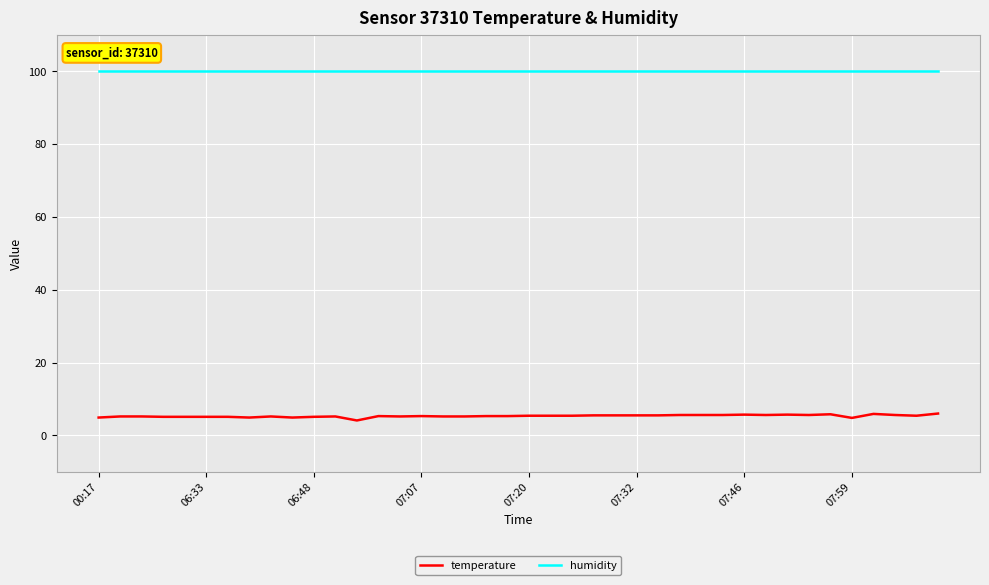

Rank the series by their maximum value, from highest to lowest.

humidity, temperature